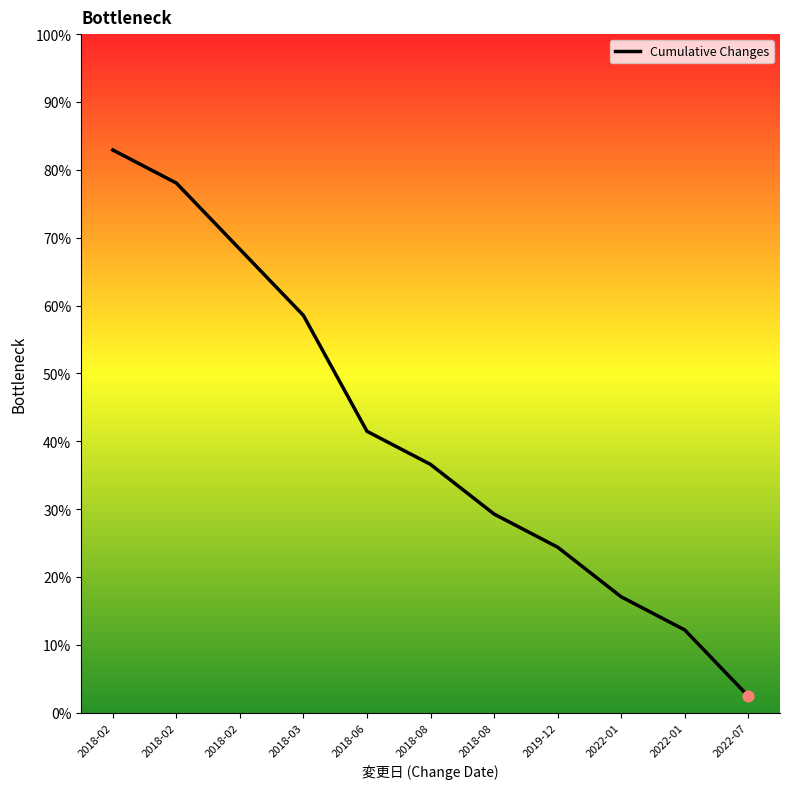

Approximately how many times larger is the value at 2022-01 compared to 2018-06?

0.3